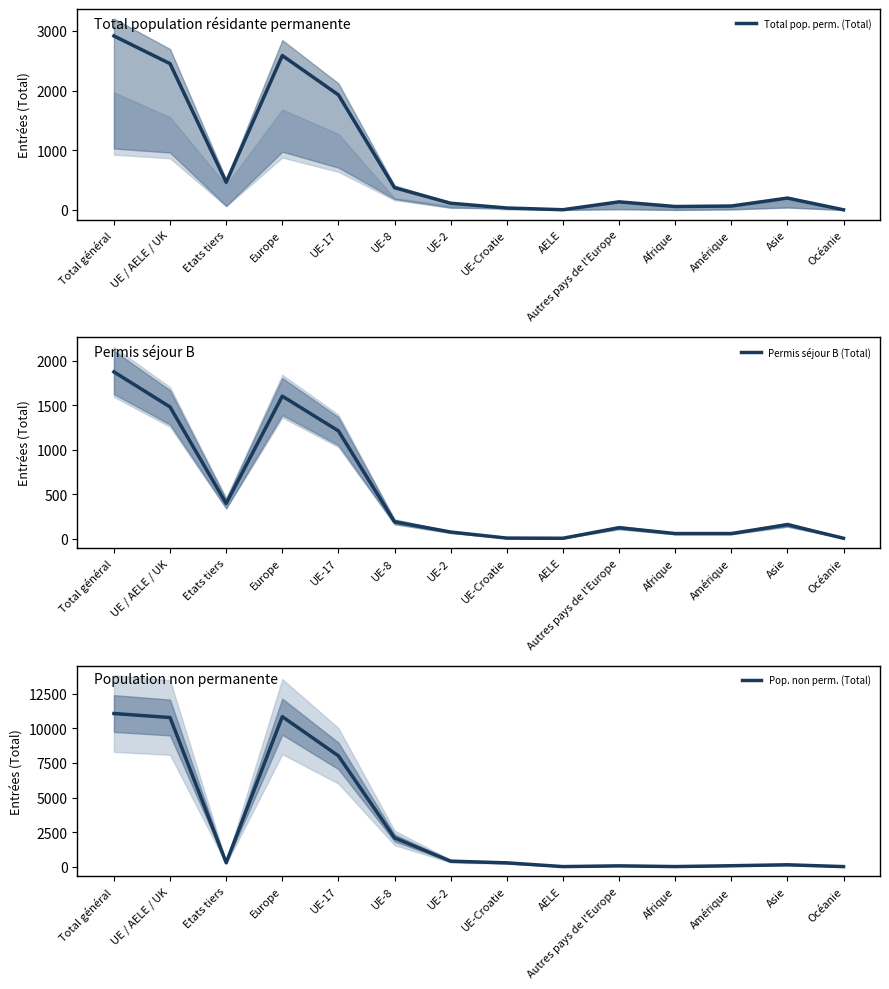

True or false: Total pop. perm. (Total) and Permis séjour B (Total) intersect in this chart.

False